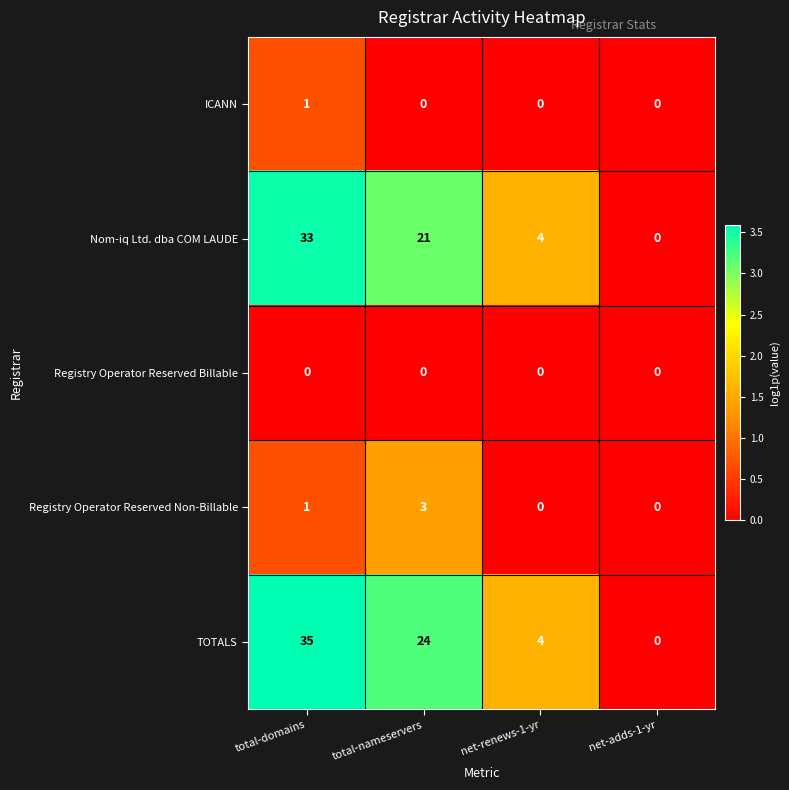

How many categories are shown in the chart?

4